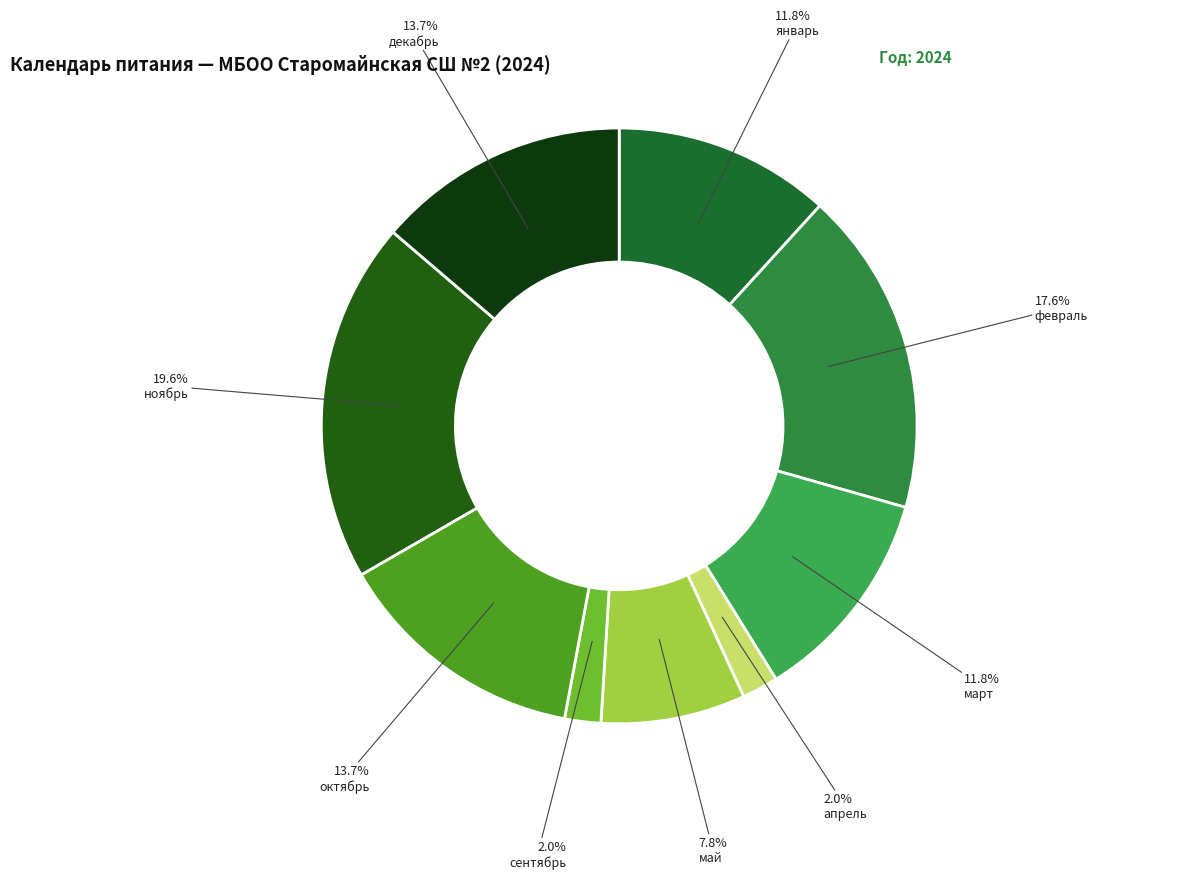

Rank the categories by value from lowest to highest.

апрель, сентябрь, май, январь, март, октябрь, декабрь, февраль, ноябрь